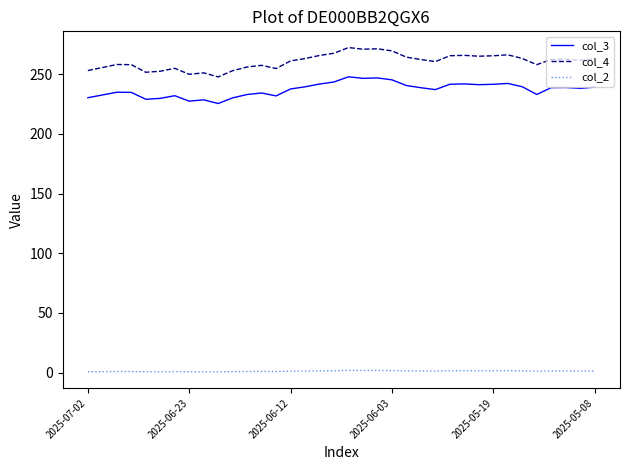

Which series has the largest total across all categories?

col_4